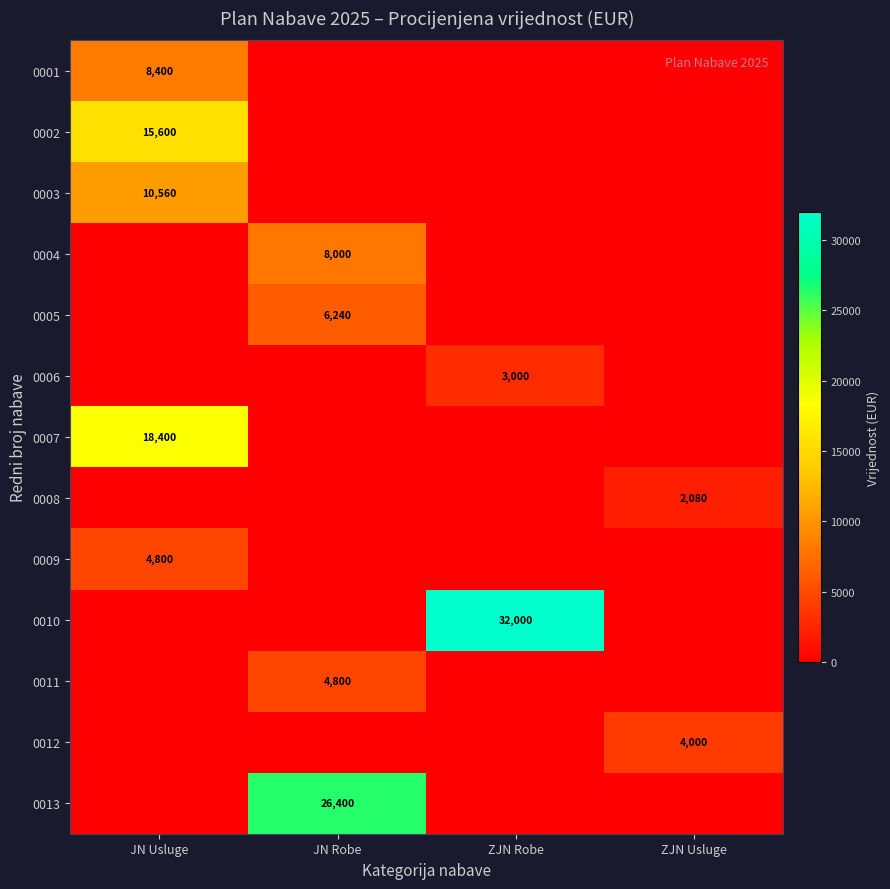

The value of 0009 at JN Usluge is 4800. True or false?

True